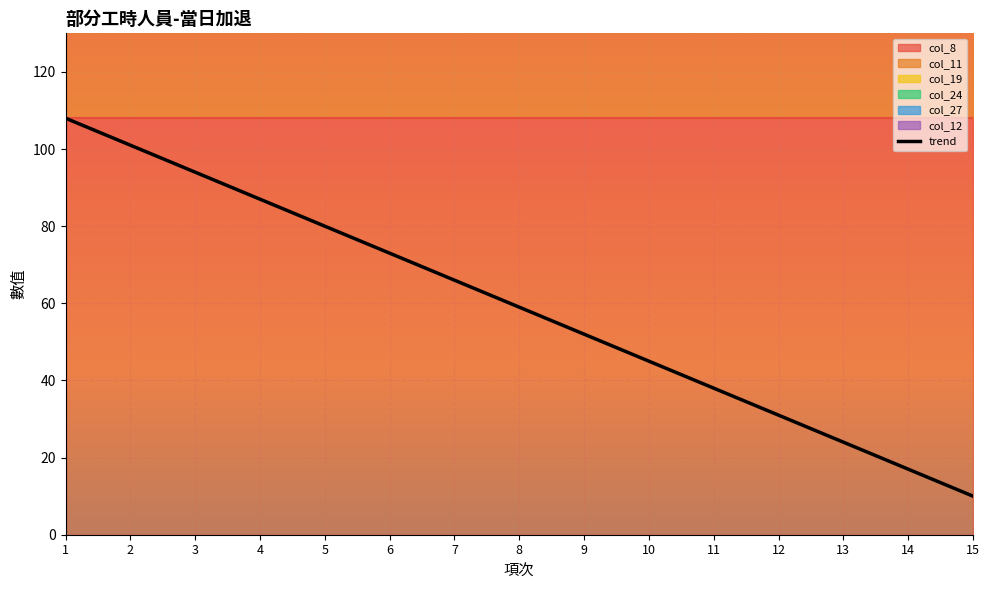

True or false: col_27 and col_19 cross at least once.

False